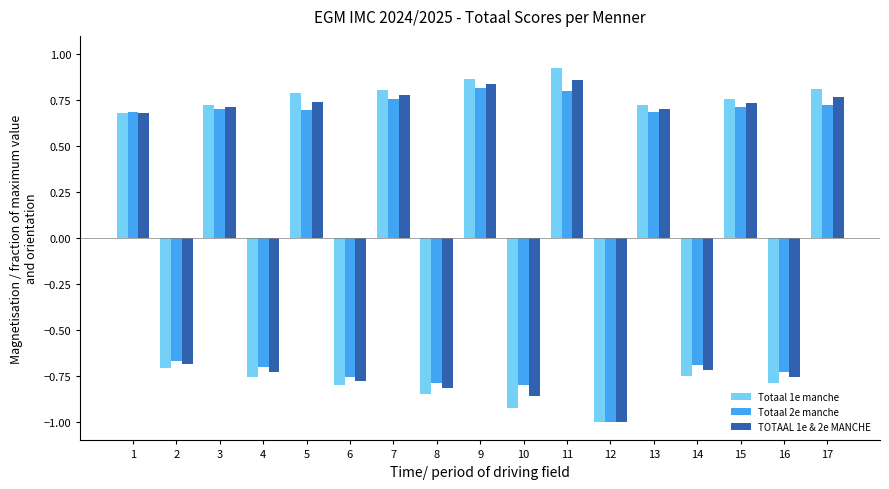

What is the difference between the second highest and second lowest values in the TOTAAL 1e & 2e MANCHE series?

1.7